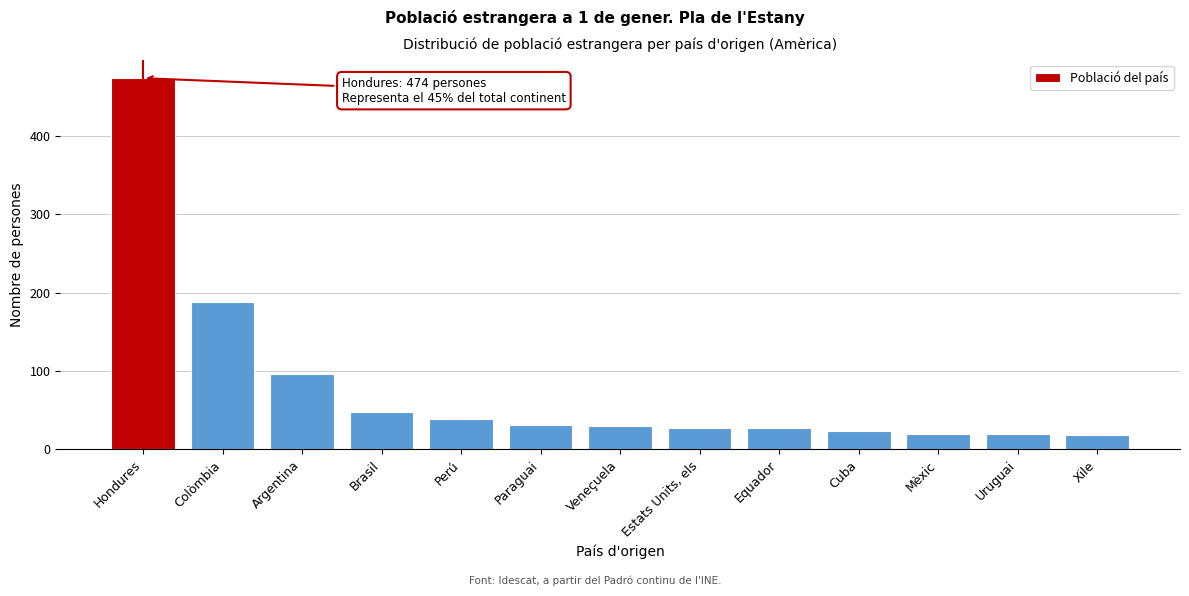

Which label corresponds to the largest value in the chart?

Hondures